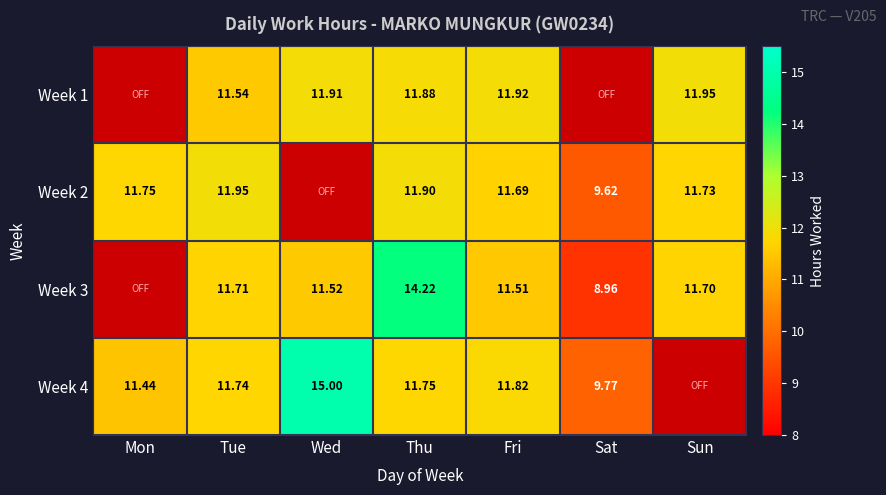

Is the value of Week 4 at Tue greater than the value of Week 2 at Fri?

Yes